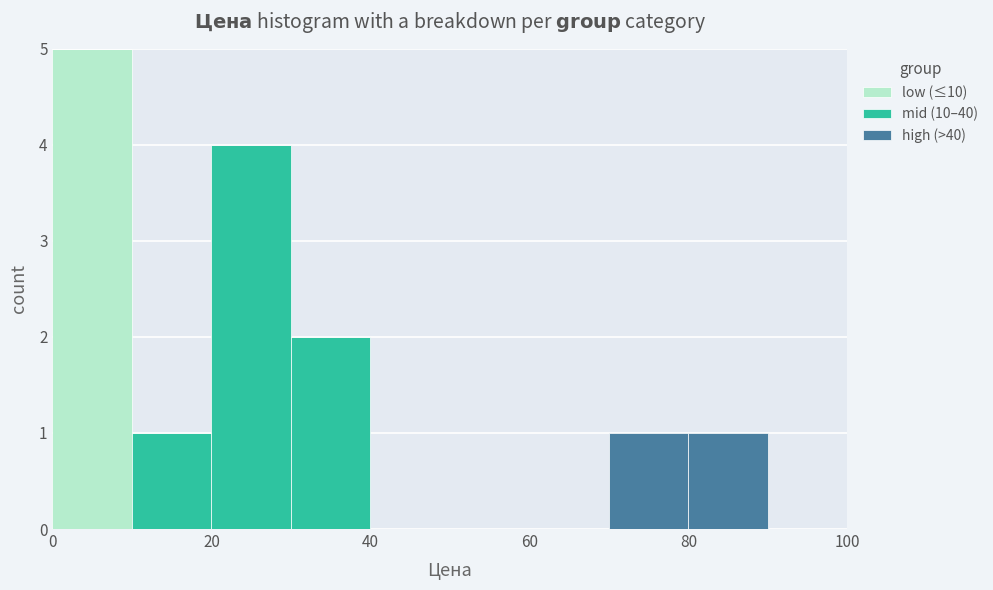

Reading left to right, transcribe this chart: for each stacked bar, give the range it covers on the x-axis and its total height. The values are not printed on the chart, so give them approximately, as read against the axis.

0 to 10: 5
10 to 20: 1
20 to 30: 4
30 to 40: 2
40 to 50: 0
50 to 60: 0
60 to 70: 0
70 to 80: 1
80 to 90: 1
90 to 100: 0